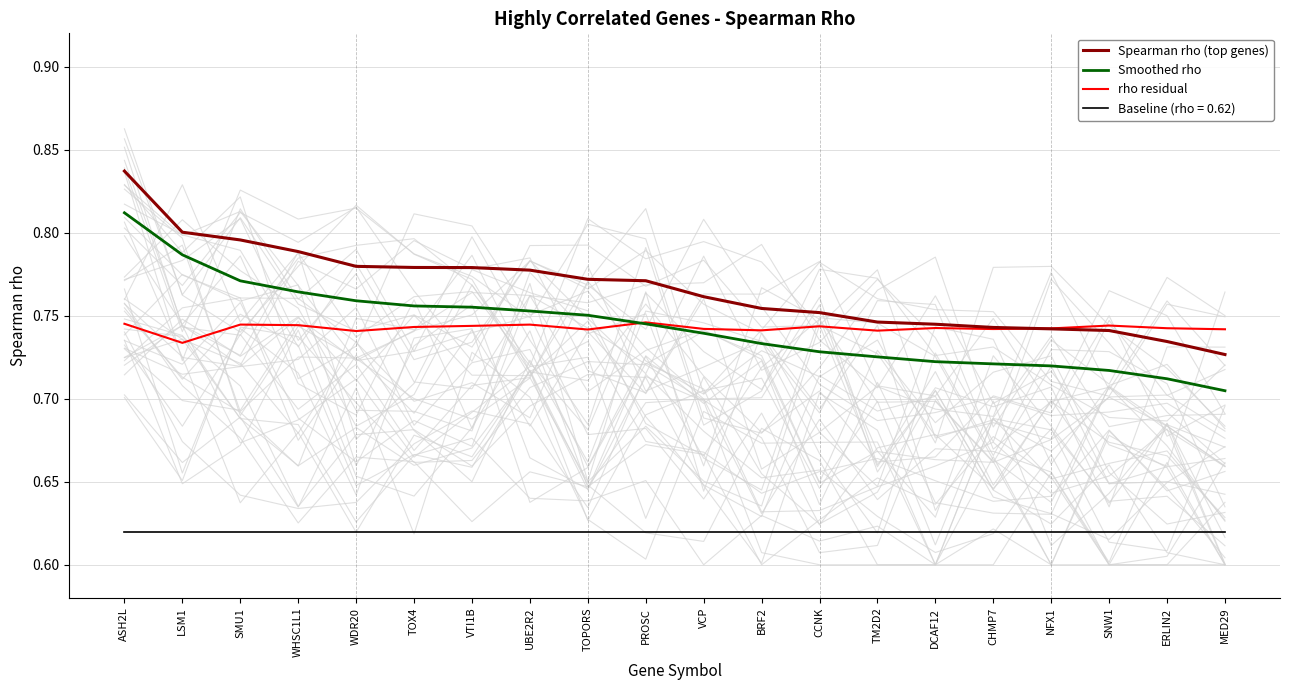

What is the lowest value of the Spearman rho (top genes) series?

0.7